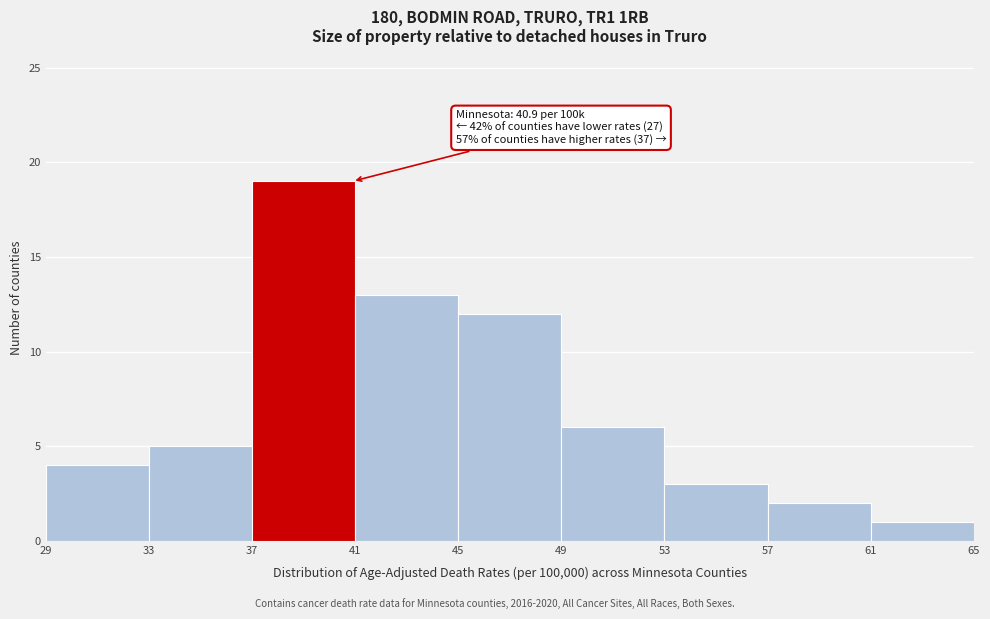

Which range on the x-axis has the tallest bar?

37 to 41